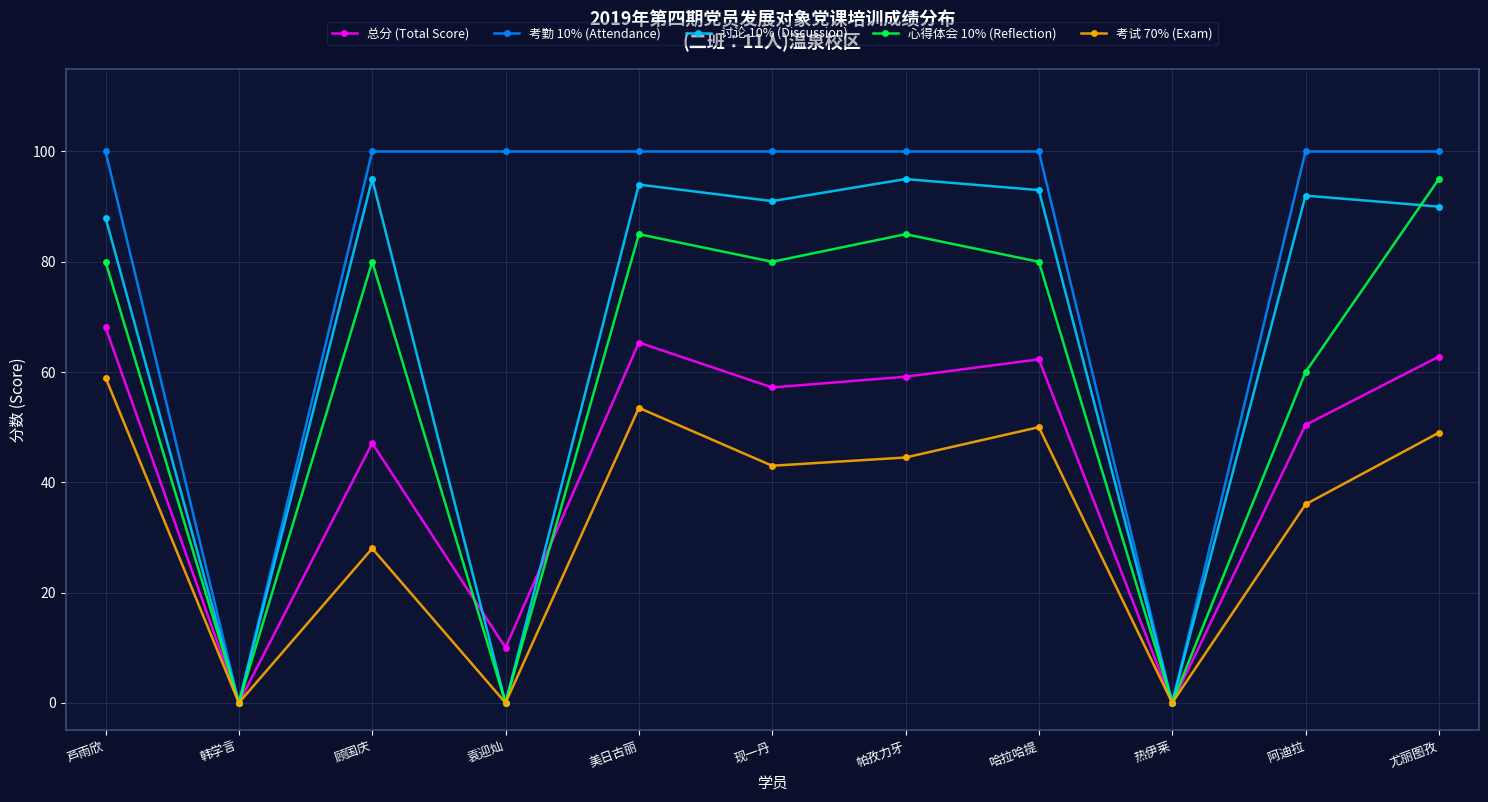

At how many categories does at least one series exceed 37?

9